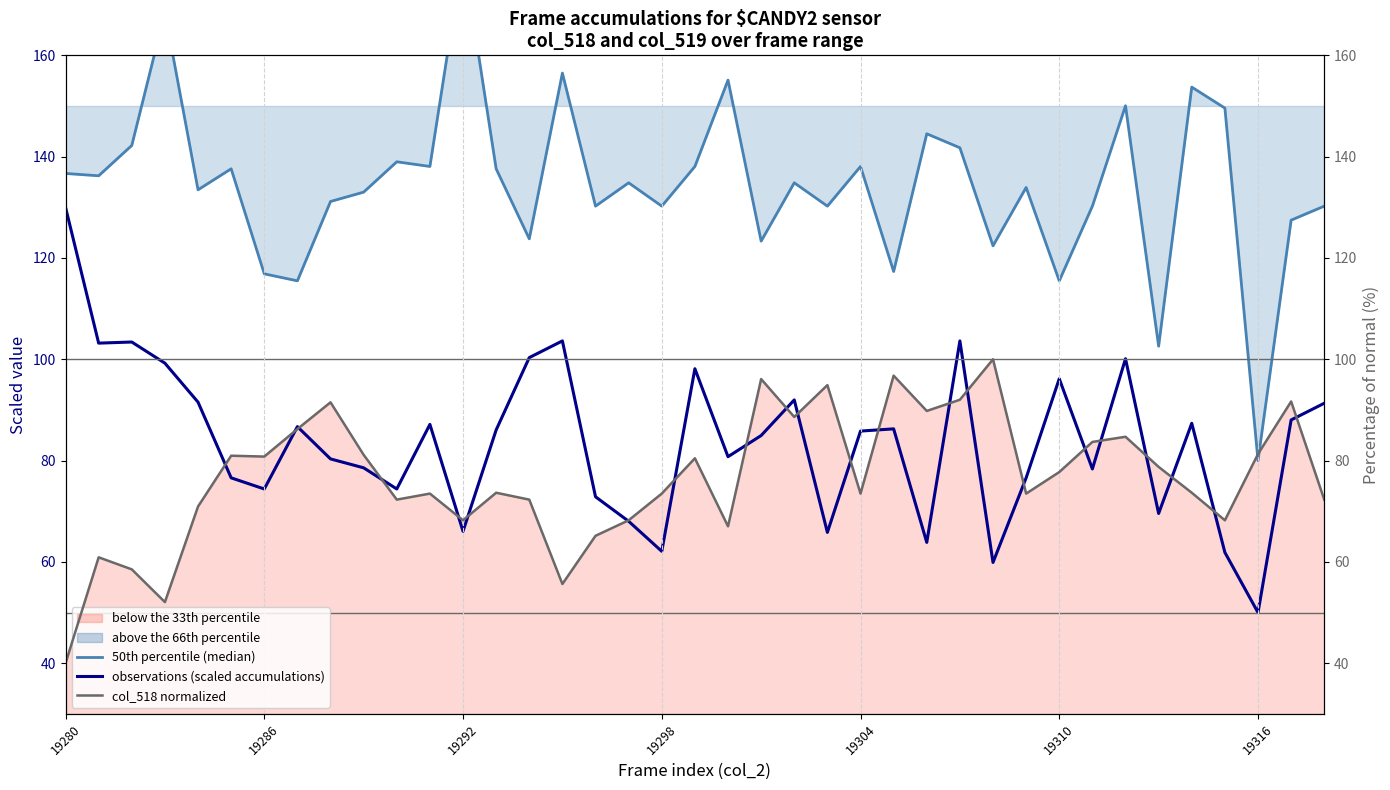

What is the sum of all observations (scaled, 39-frame accumulations) values?

3264.9